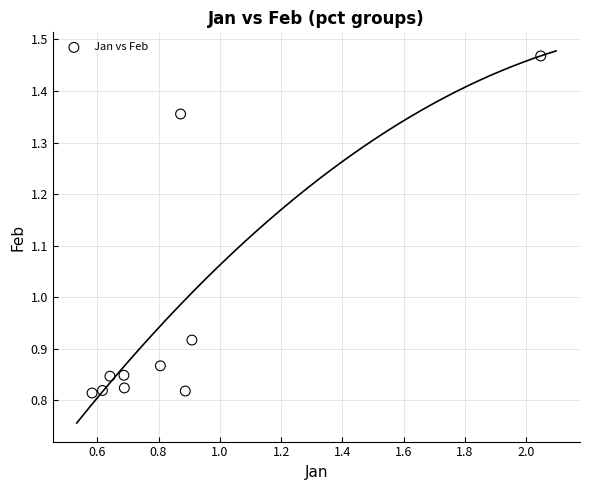

What is the average Y value?

1.0